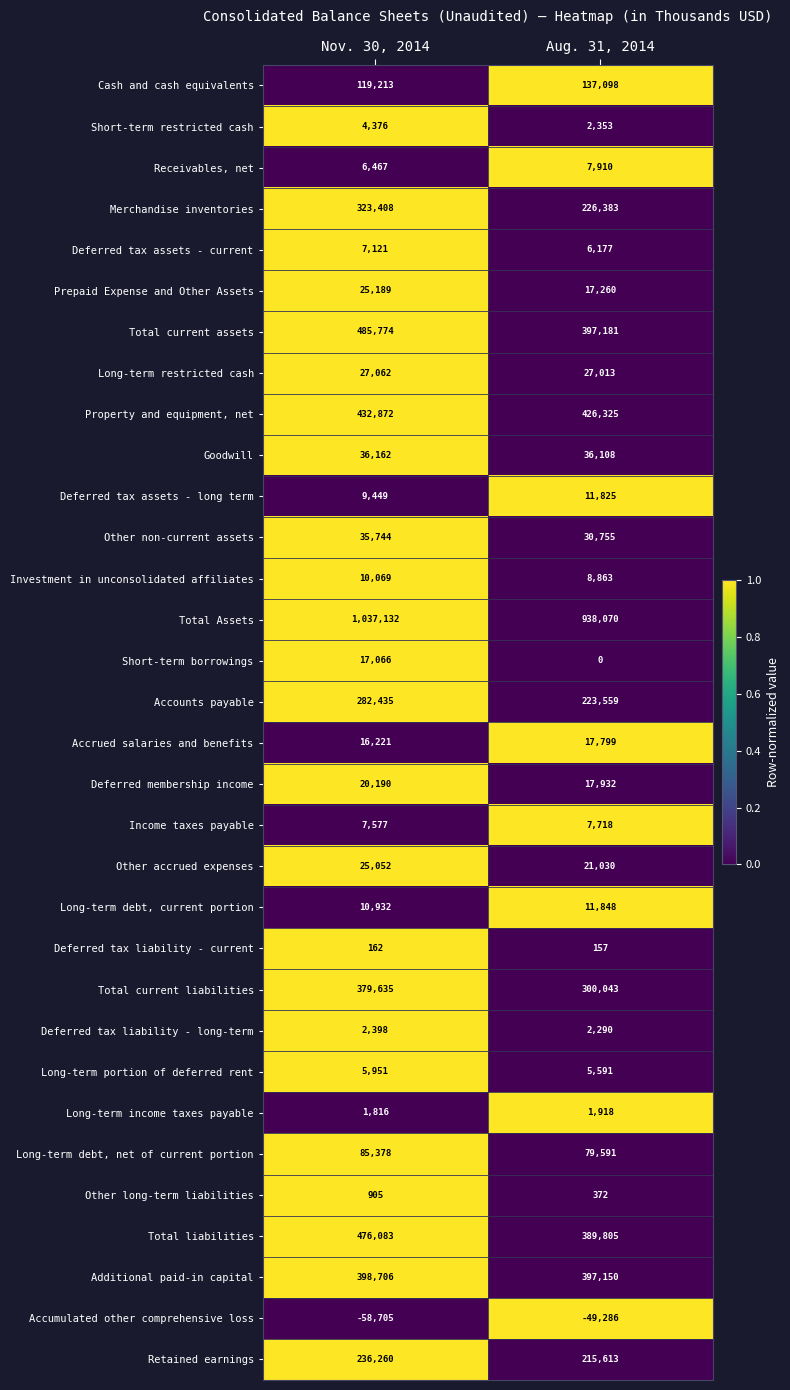

What is the difference between the highest and lowest values at Nov. 30, 2014?

1095837